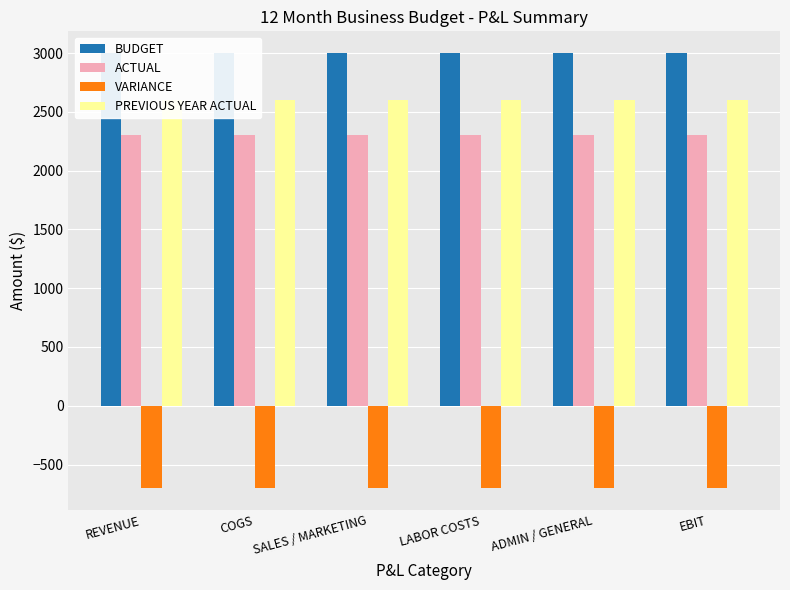

How many groups of bars are there?

6